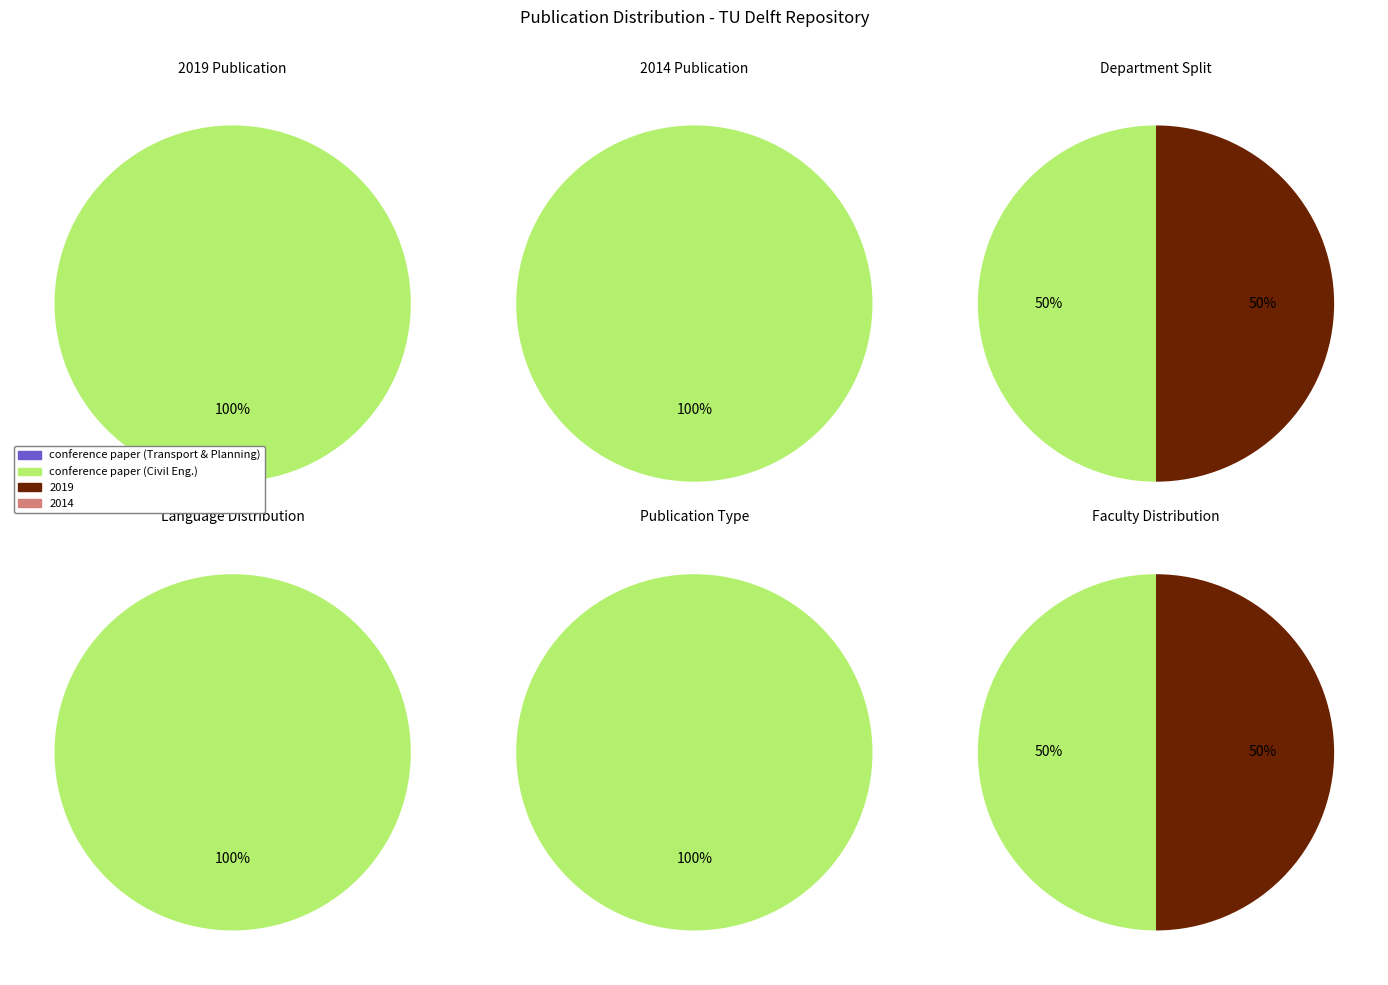

How many slices are in this pie chart?

2